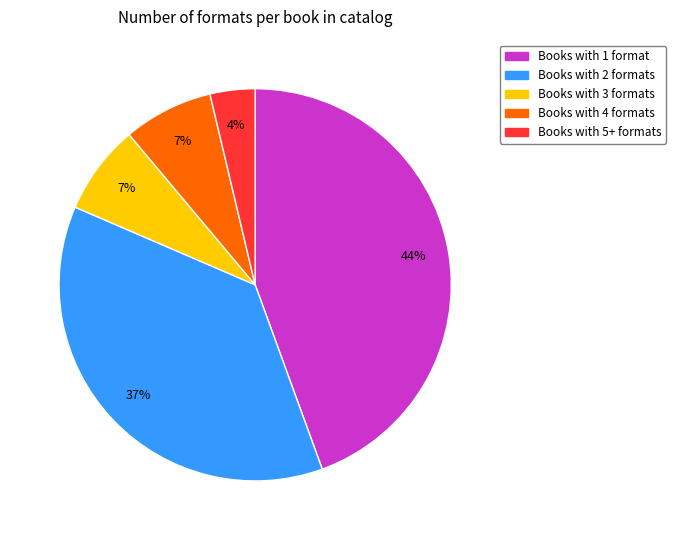

Count the number of slices in the pie.

5